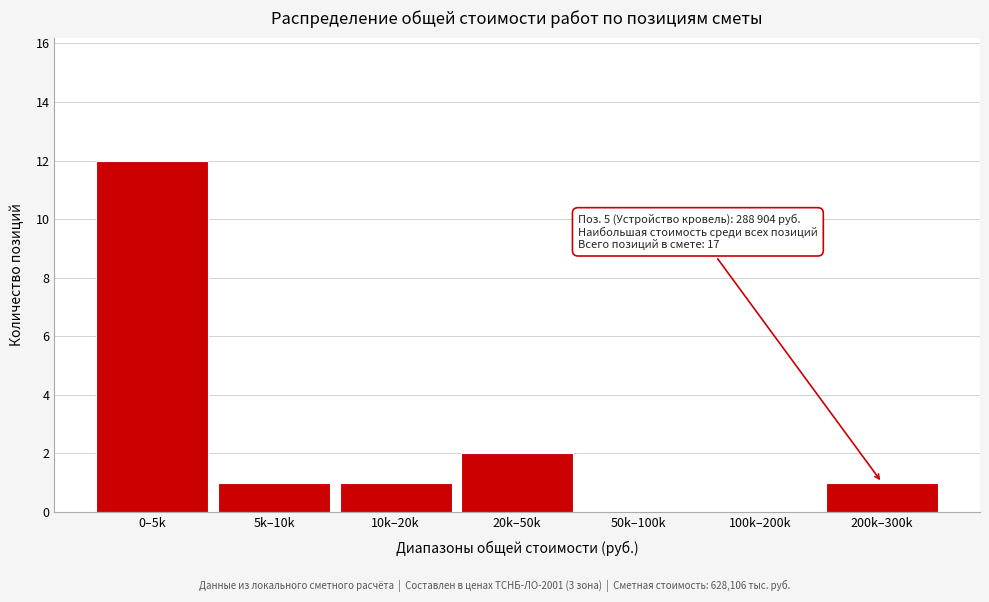

Reading right to left, list all the values displayed in this chart.

200k–300k=1	100k–200k=0	50k–100k=0	20k–50k=2	10k–20k=1	5k–10k=1	0–5k=12